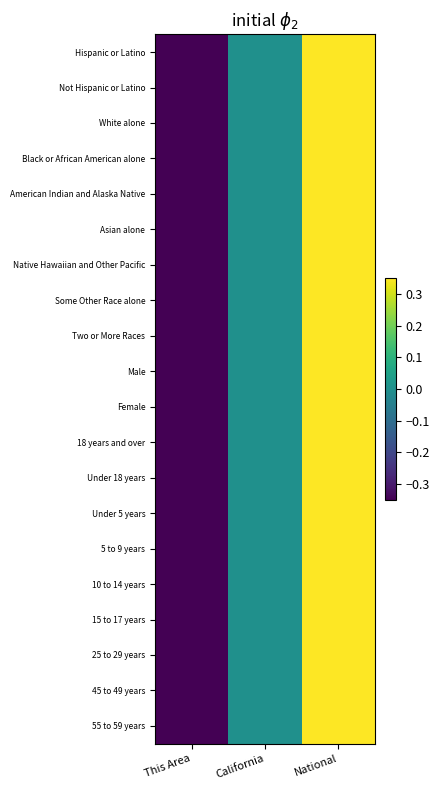

What is the total value across all series at National?

17.0